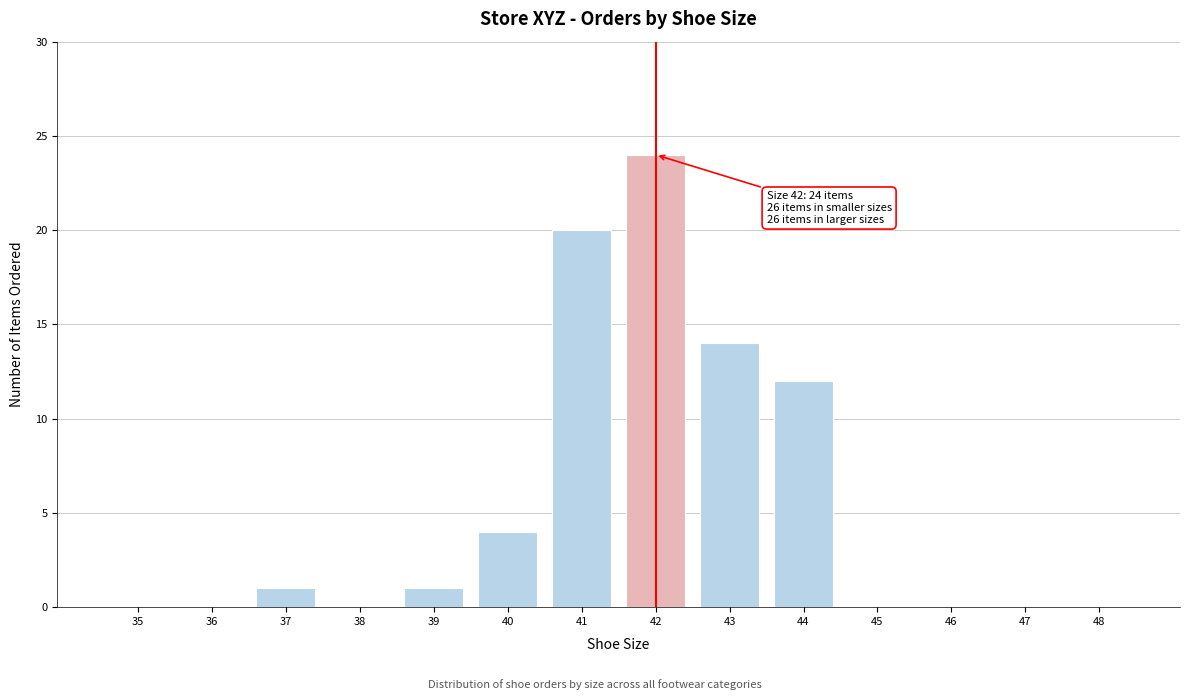

Reading left to right, what are all the values shown in this chart?

35=0	36=0	37=1	38=0	39=1	40=4	41=20	42=24	43=14	44=12	45=0	46=0	47=0	48=0